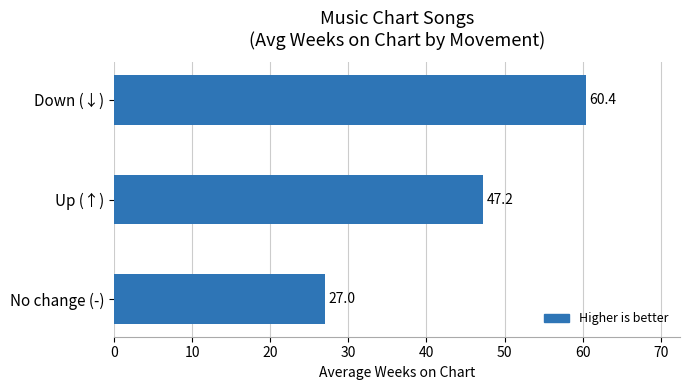

Reading top to bottom, what are all the values shown in this chart?

Down (↓)=60.4	Up (↑)=47.2	No change (-)=27.0